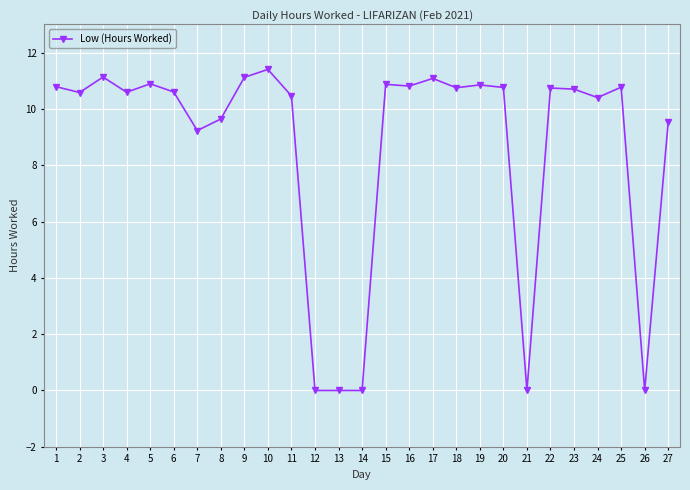

At which category does the data reach its first local peak?

3